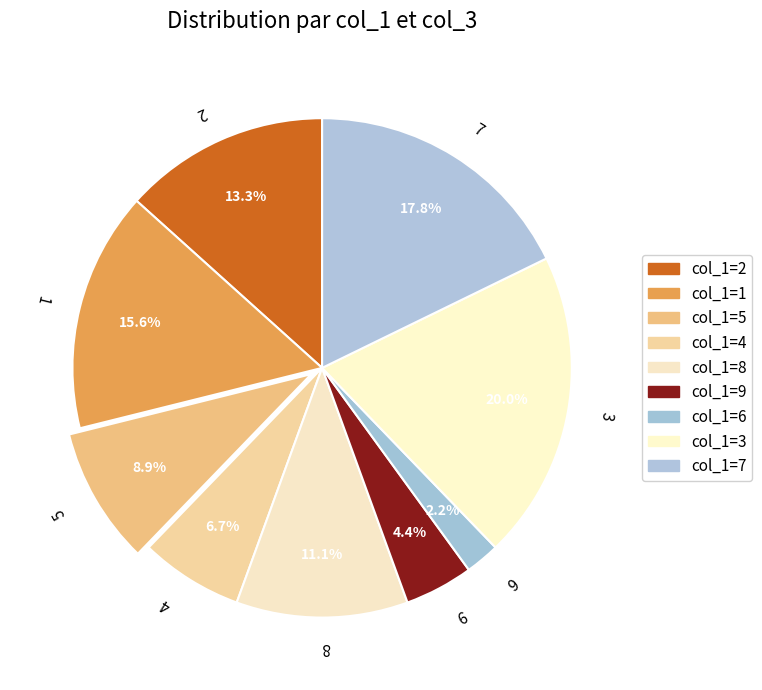

Approximately how many times larger is the value at 8 compared to 1?

0.7